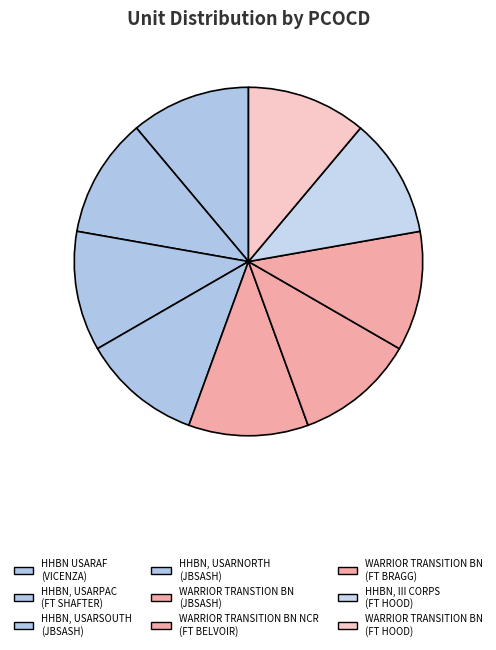

To the nearest percent, what is the combined percentage of HHBN, USARPAC (FT SHAFTER) and WARRIOR TRANSITION BN (FT BRAGG)?

22%